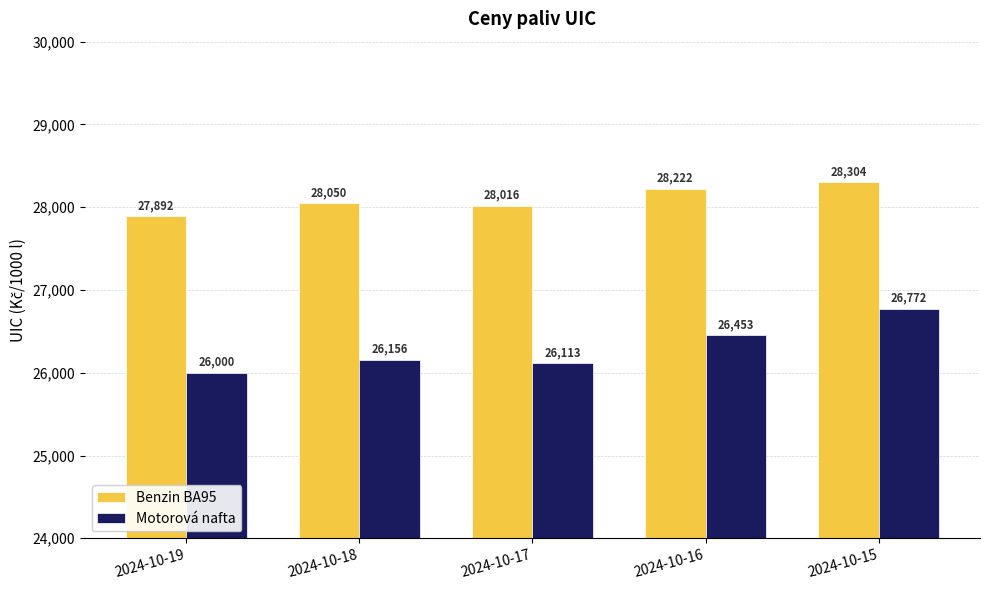

What is the average value of the Benzin BA95 series?

28097